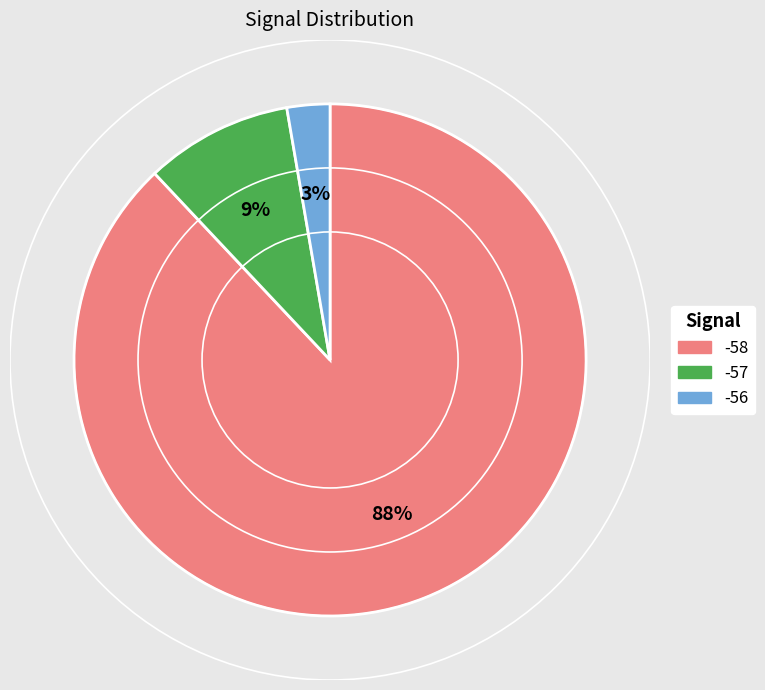

How many segments does this pie chart have?

3